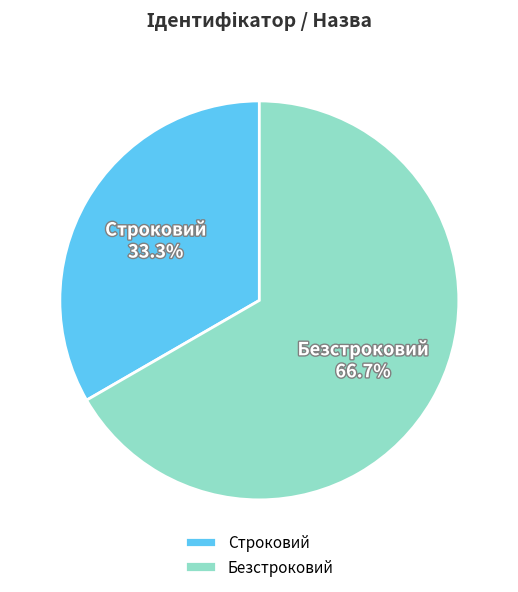

To the nearest percent, what is the combined percentage of Безстроковий and Строковий?

100%